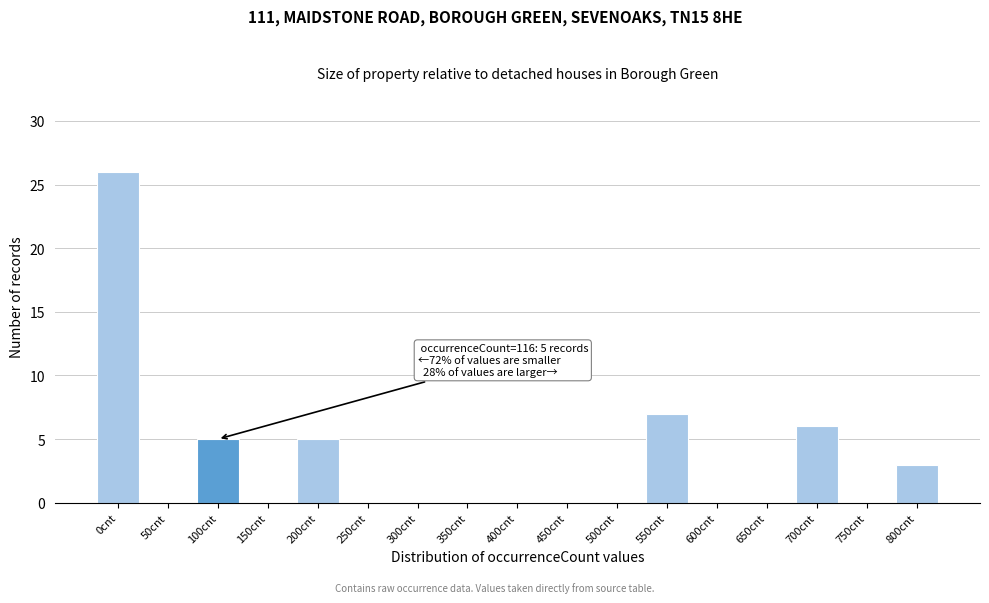

Reading right to left, transcribe all the data shown in this chart.

800cnt=3	750cnt=0	700cnt=6	650cnt=0	600cnt=0	550cnt=7	500cnt=0	450cnt=0	400cnt=0	350cnt=0	300cnt=0	250cnt=0	200cnt=5	150cnt=0	100cnt=5	50cnt=0	0cnt=26